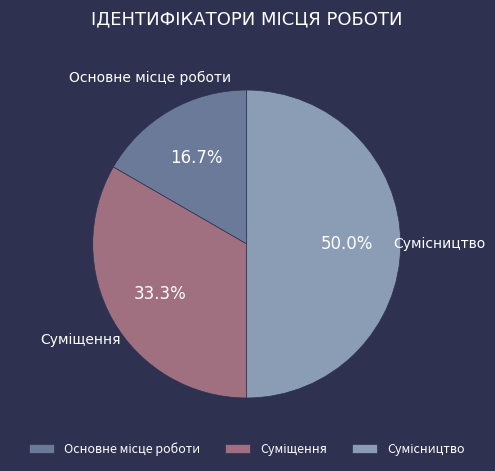

Count the number of slices in the pie.

3